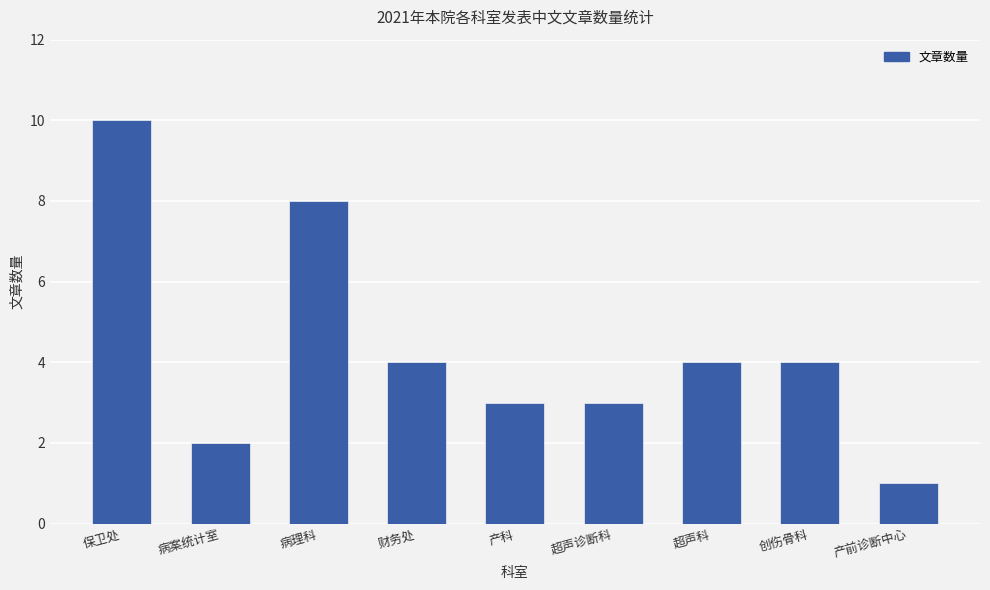

Which label corresponds to the largest value in the chart?

保卫处